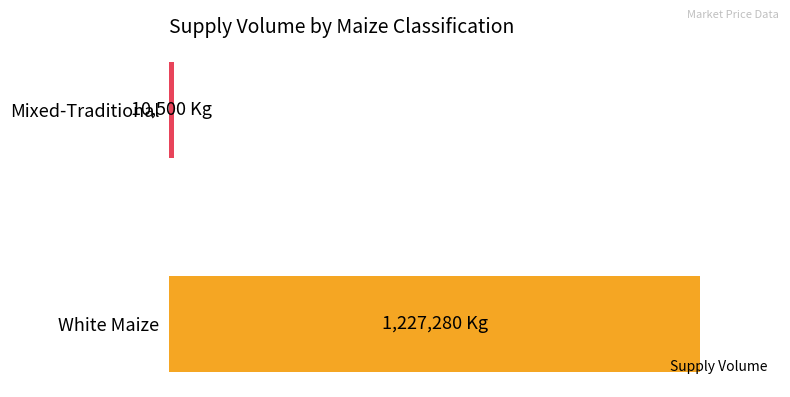

Rank the categories by value from highest to lowest.

White Maize, Mixed-Traditional